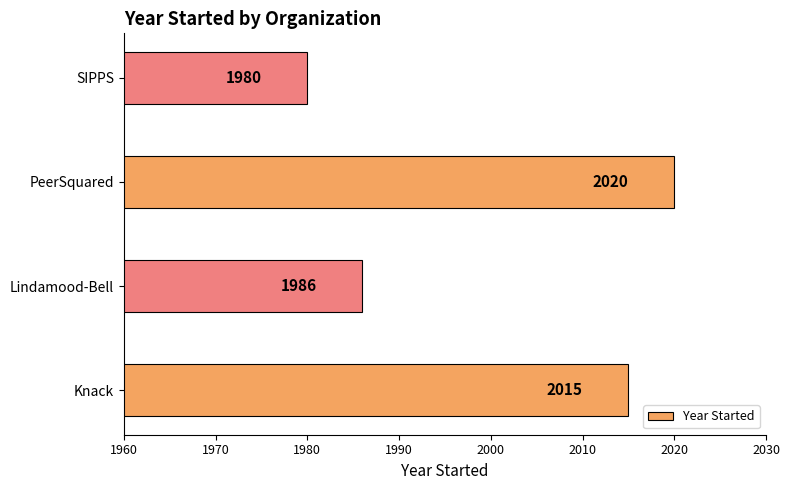

What is the change in value from Knack to SIPPS?

-35